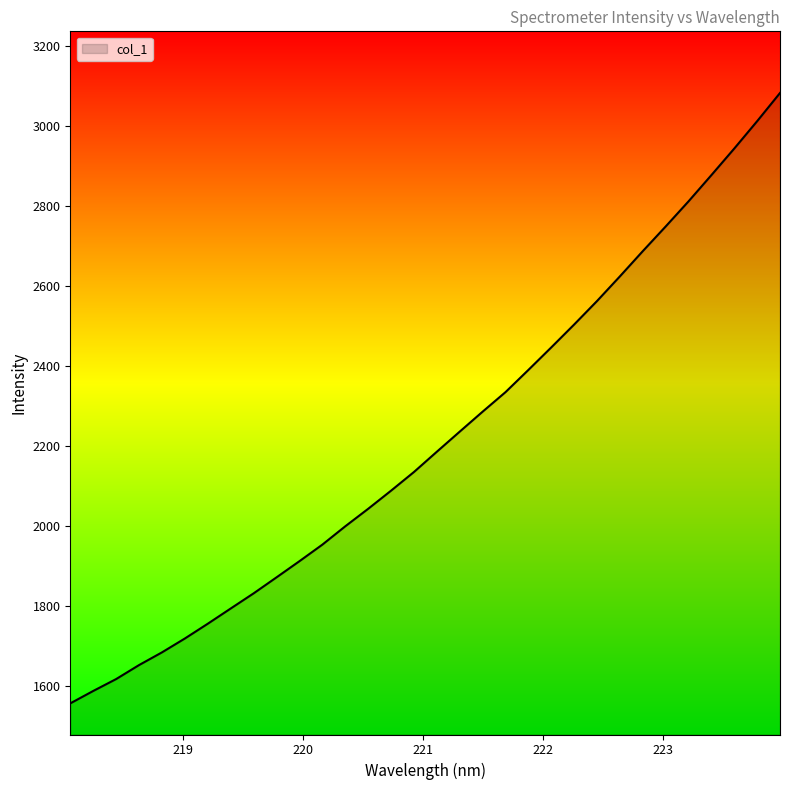

What is the sum of all values?

70914.0